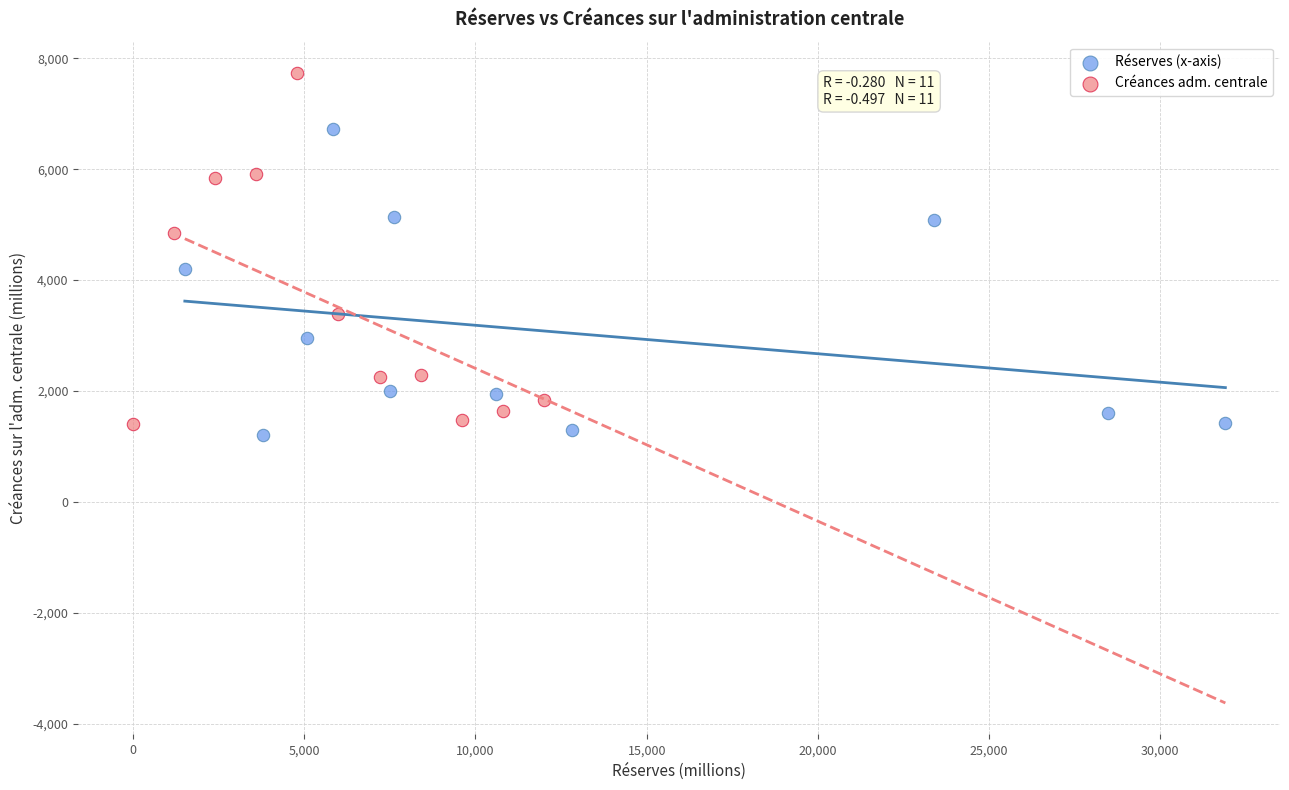

Which series reaches the maximum Y coordinate?

Créances adm. centrale